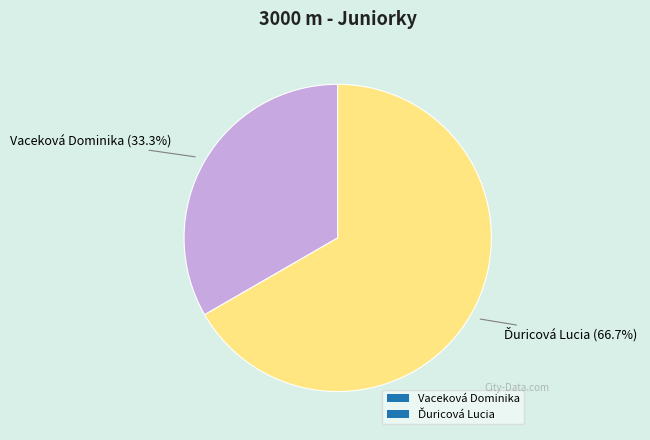

Count the number of slices in the pie.

2